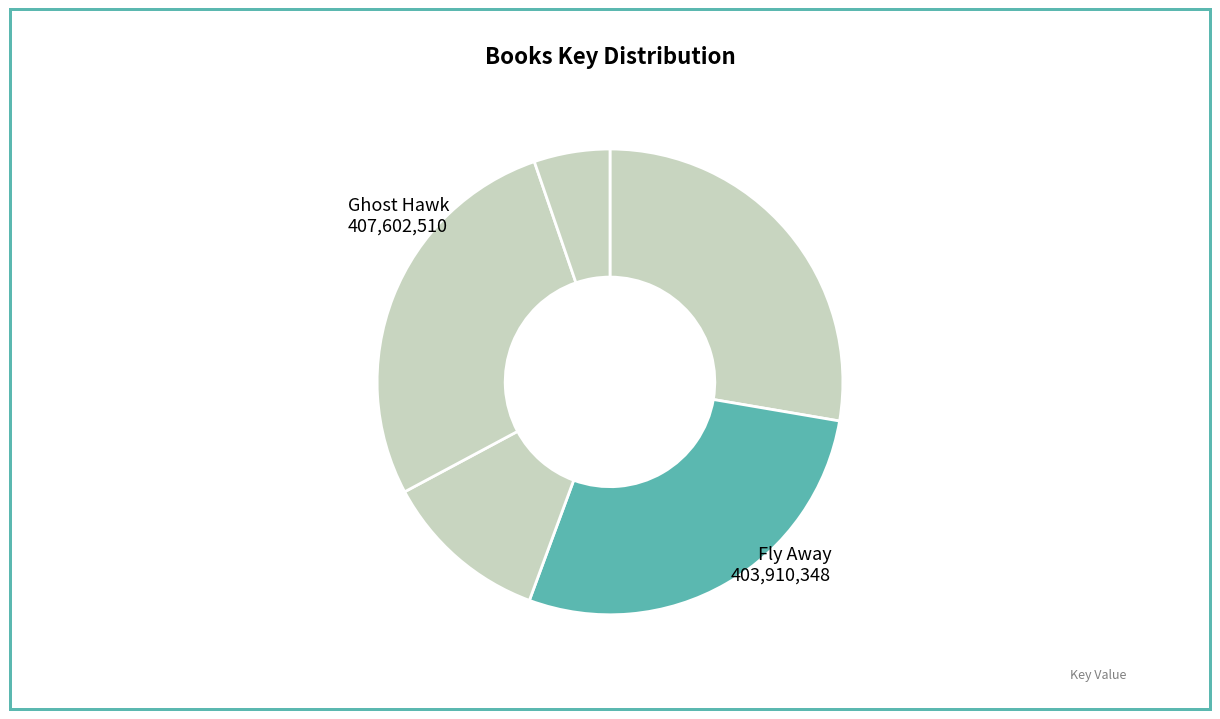

Rank the categories by value from highest to lowest.

Ghost Hawk, Fly Away, Ability, Binny for Short, Tracks